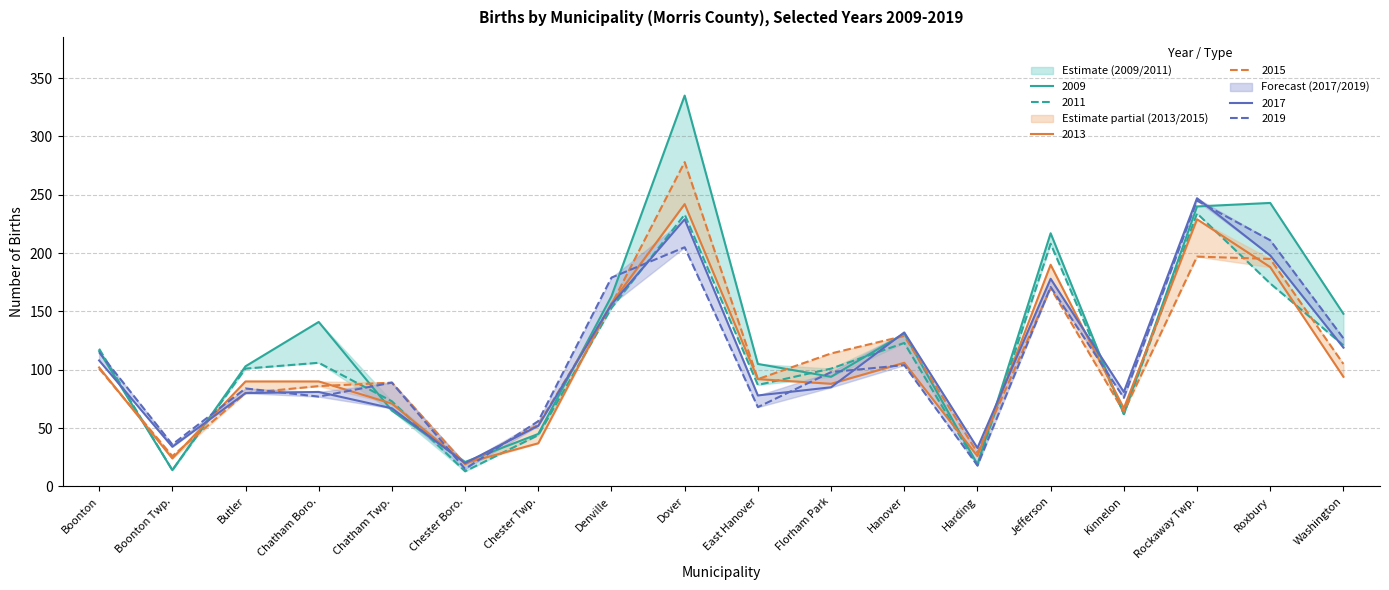

Reading right to left, transcribe all the data shown in this chart.

2009: 148	243	240	62	217	19	131	94	105	335	163	45	21	65	141	103	14	116
2011: 121	174	234	62	208	18	123	101	87	233	153	44	13	73	106	101	14	118
2013: 94	188	229	67	190	26	106	88	92	242	157	37	20	71	90	90	24	102
2015: 105	195	197	64	170	29	129	114	92	278	156	53	19	89	86	80	26	101
2017: 119	198	247	81	178	33	132	85	78	229	156	52	20	67	81	80	34	108
2019: 127	211	245	76	171	18	104	98	68	205	179	56	15	89	77	84	36	115